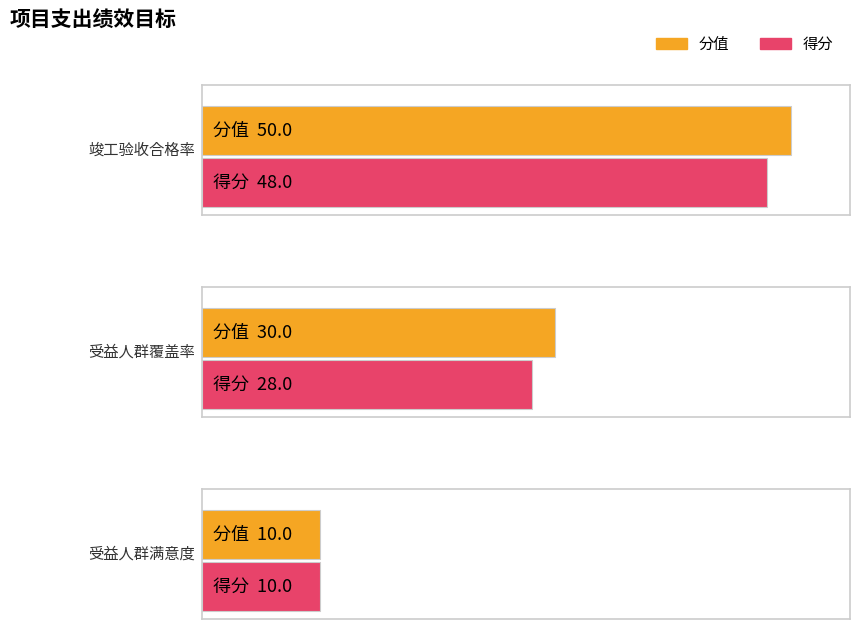

Is the value of 得分 at 受益人群满意度 greater than the value of 分值 at 受益人群覆盖率?

No